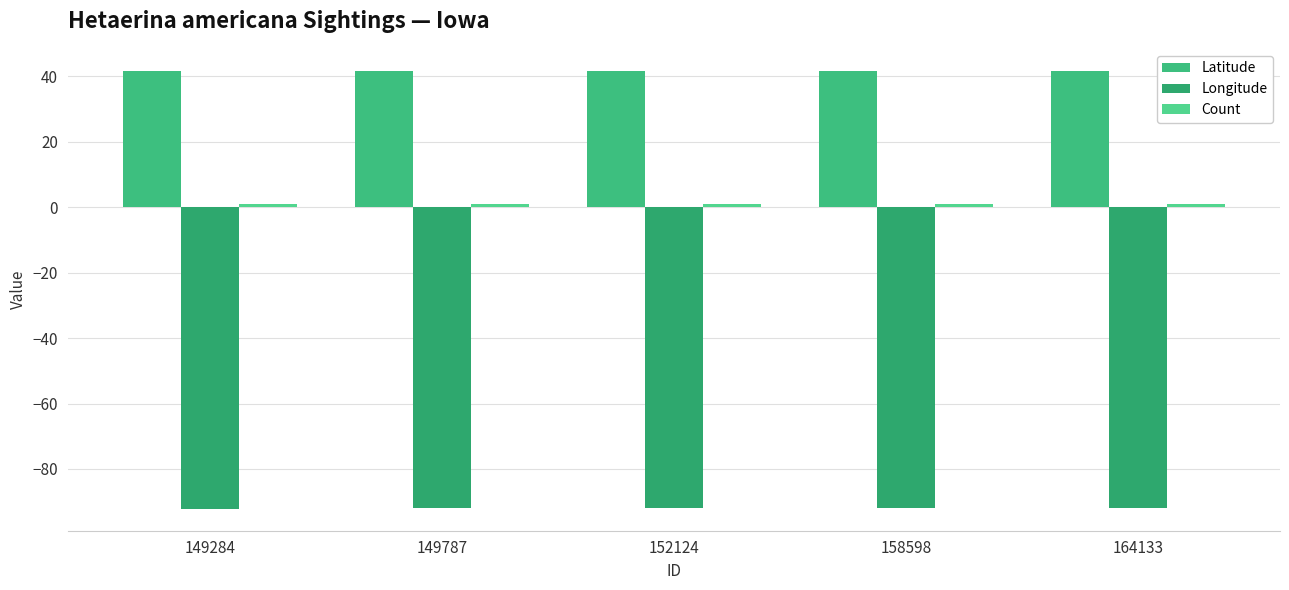

Does the chart contain stacked bars?

No